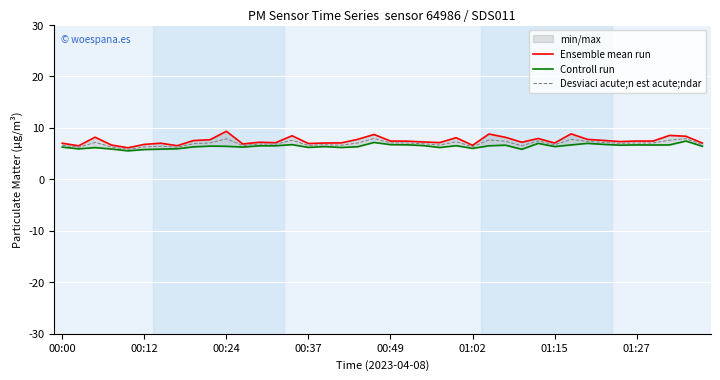

Is it true that Desviaci acute;n est acute;ndar equals 7.9 at 00:24?

True